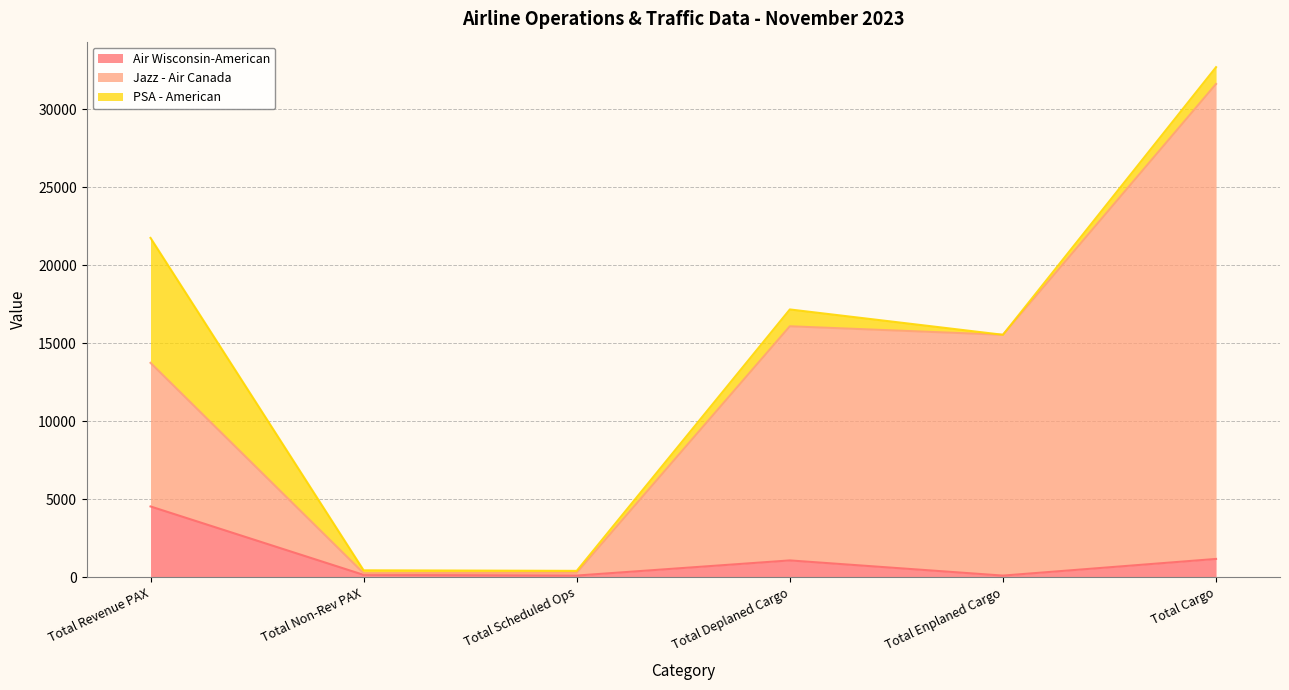

What is the total value across all series at TOTAL ENPLANED CARGO?

15532.8